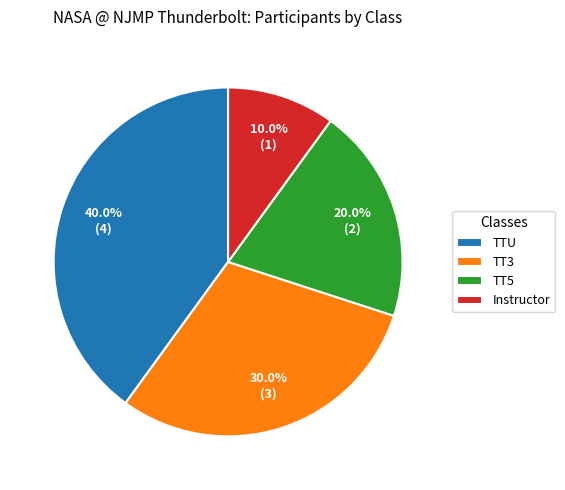

What is the largest slice in the pie chart?

TTU